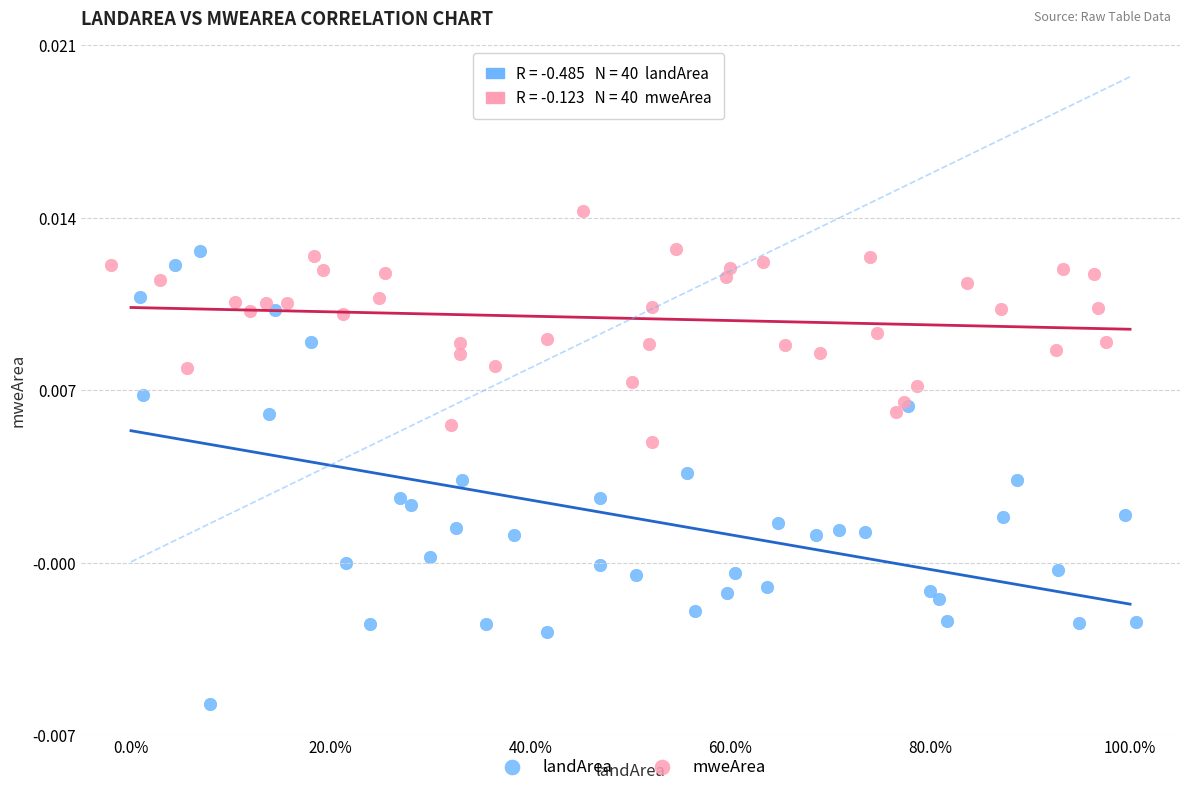

What are all the series names shown in the legend?

landArea, mweArea